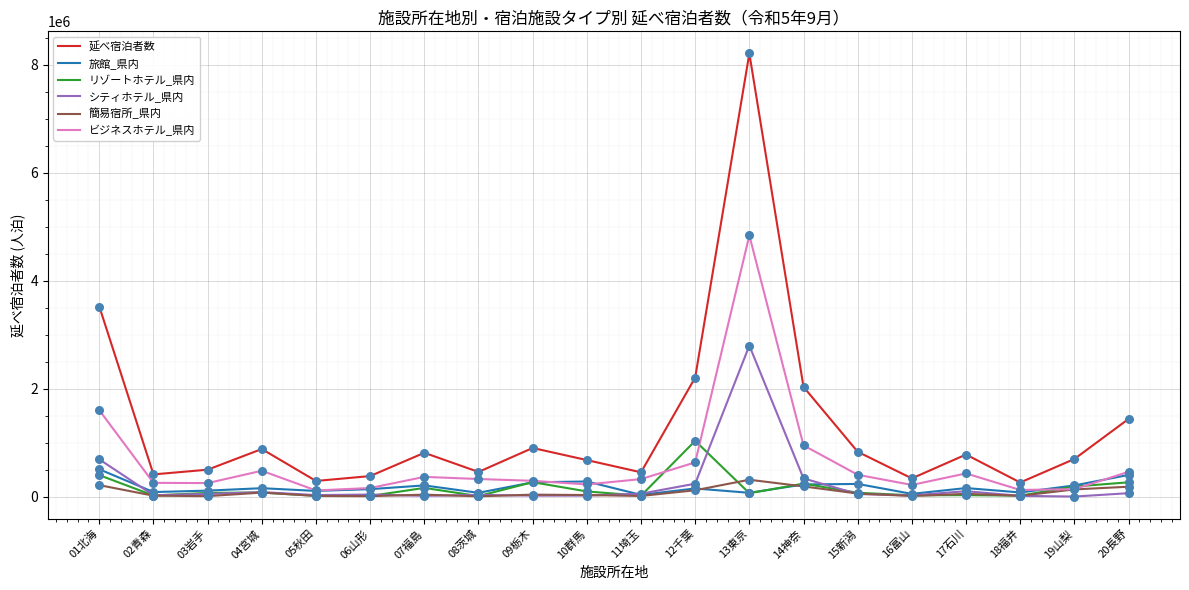

Which series has the widest spread of values?

延べ宿泊者数